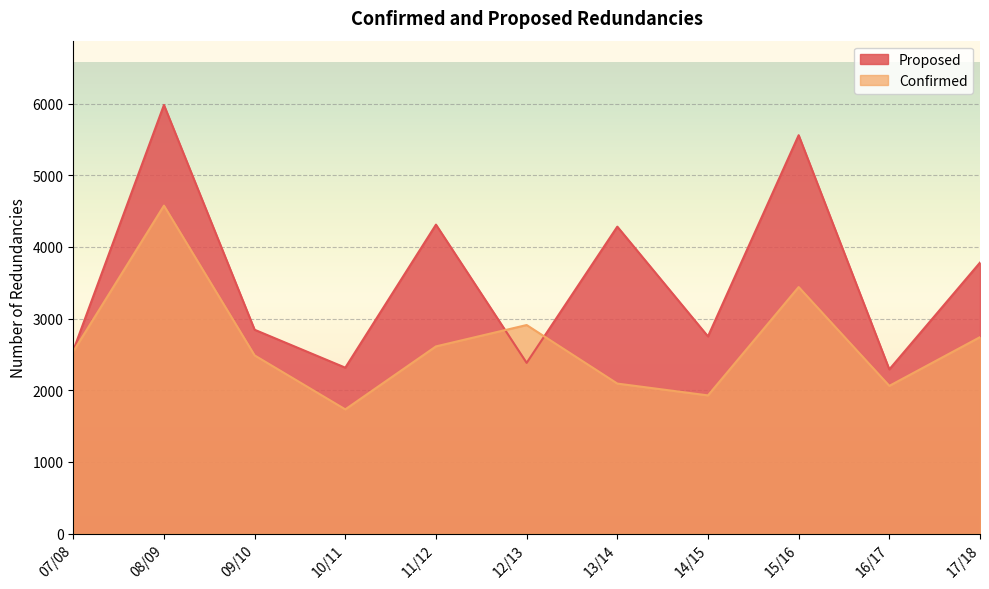

Which has a higher value, 07/08 or 11/12?

11/12